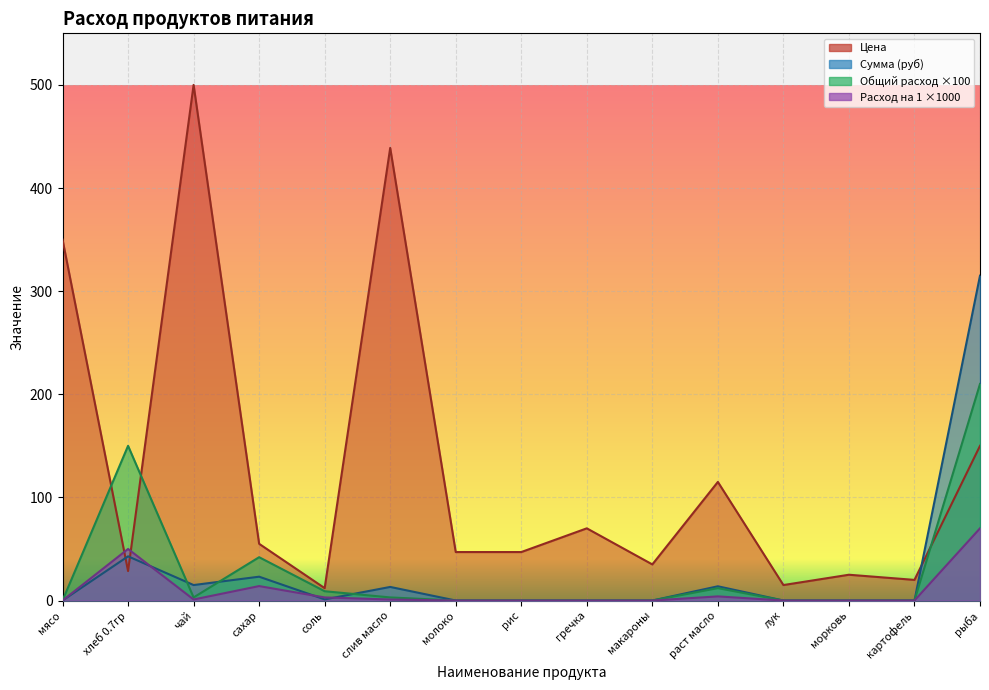

True or false: Общий расход has more than 2 interior local peaks.

True